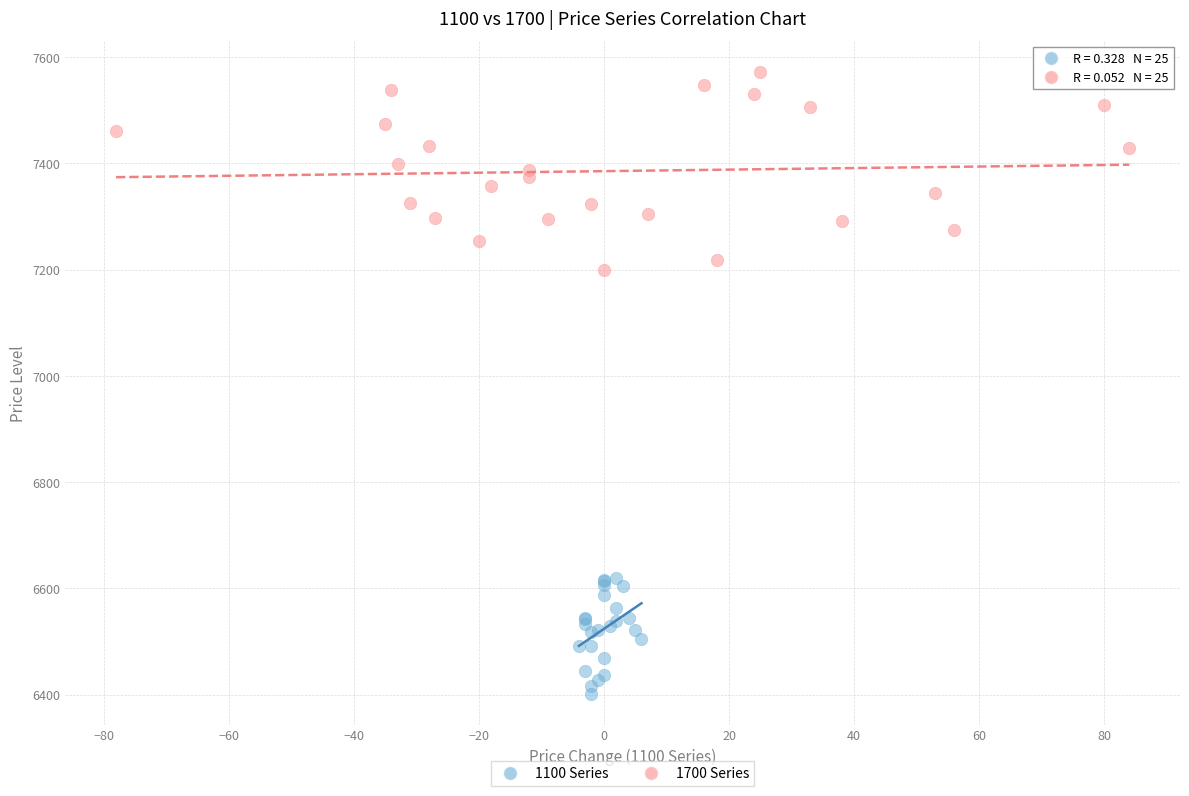

What are all the series names shown in the legend?

1100 Series, 1700 Series